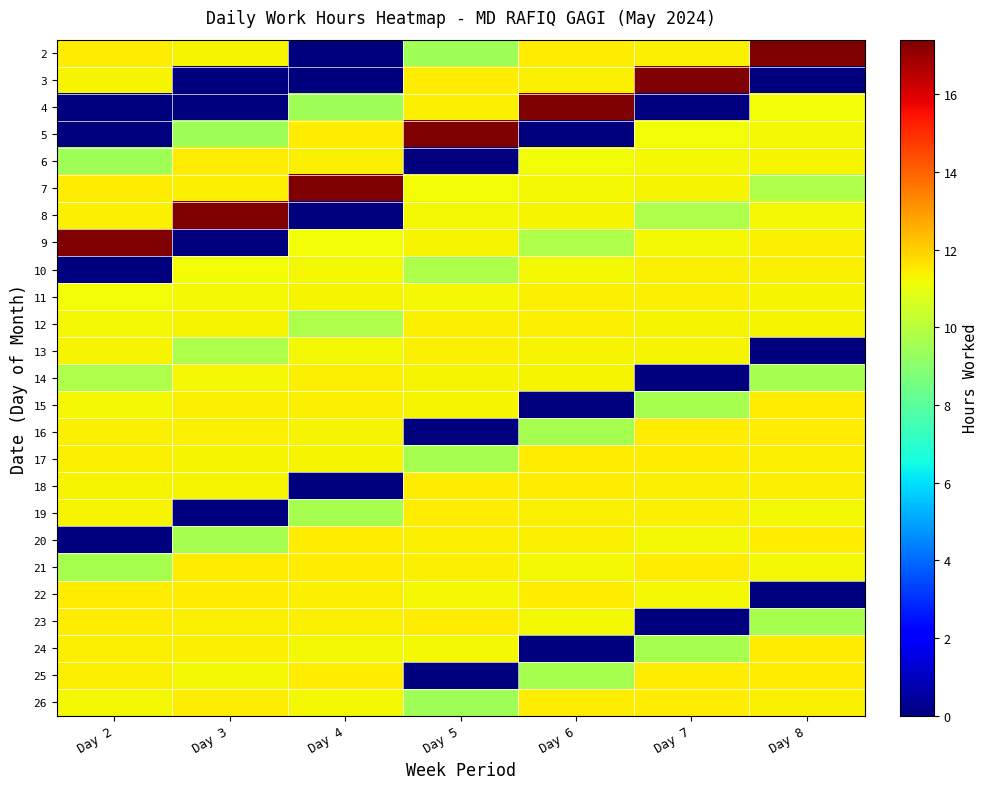

Which has a higher value, Day 5 or Day 4?

Day 5